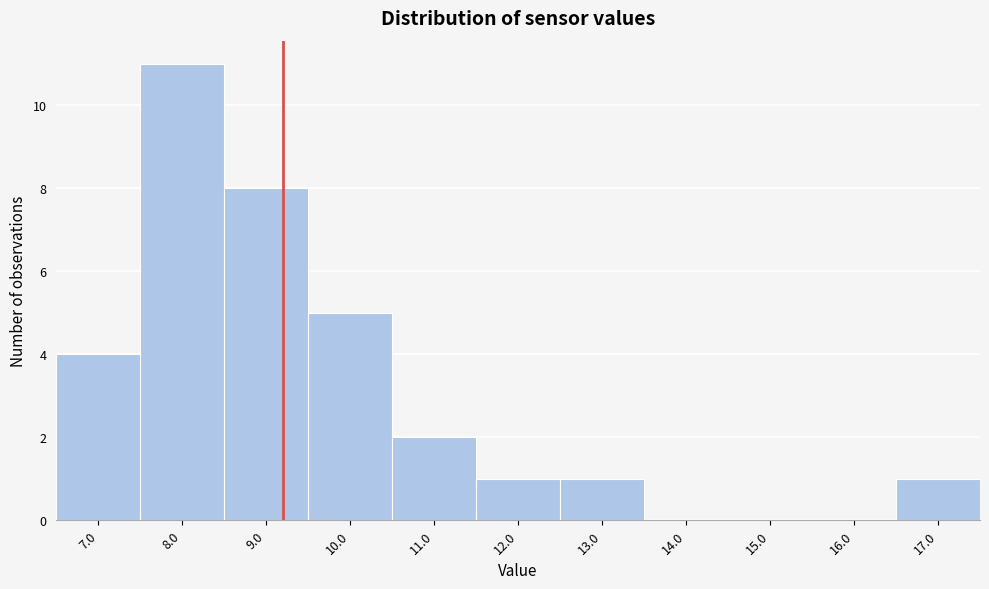

Reading left to right, list every bar in this chart as the range it spans on the x-axis followed by its height. The values are not printed on the chart, so give them approximately, as read against the axis.

6.5 to 7.5: 4
7.5 to 8.5: 11
8.5 to 9.5: 8
9.5 to 10.5: 5
10.5 to 11.5: 2
11.5 to 12.5: 1
12.5 to 13.5: 1
13.5 to 14.5: 0
14.5 to 15.5: 0
15.5 to 16.5: 0
16.5 to 17.5: 1